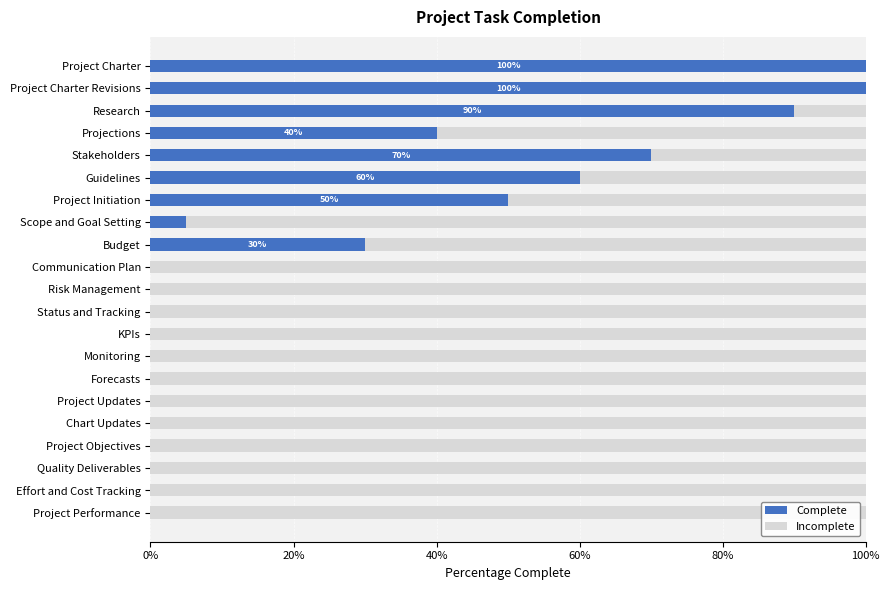

What are all the series names shown in the legend?

Complete, Incomplete